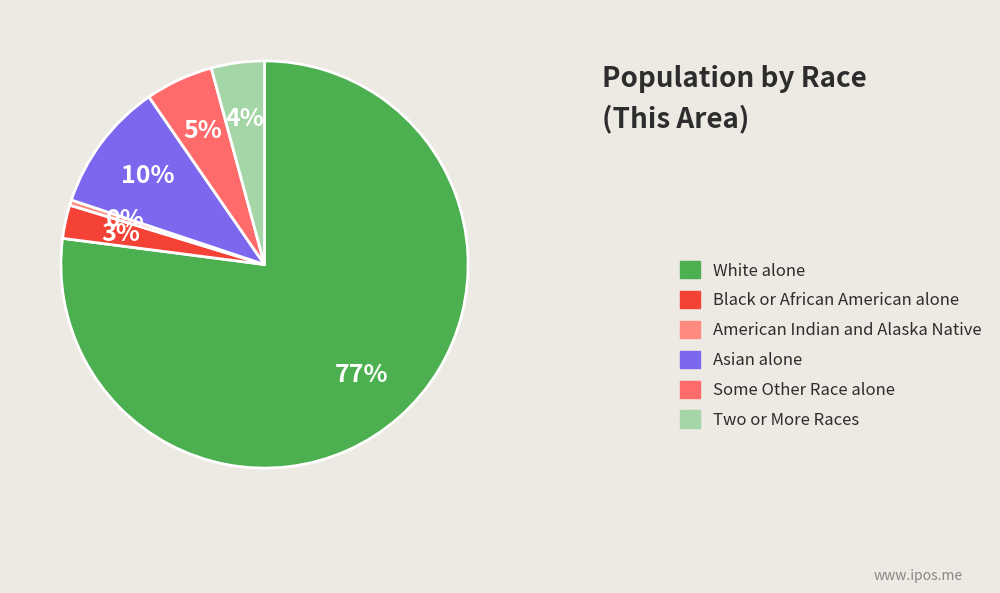

To the nearest percent, what is the average slice percentage?

17%